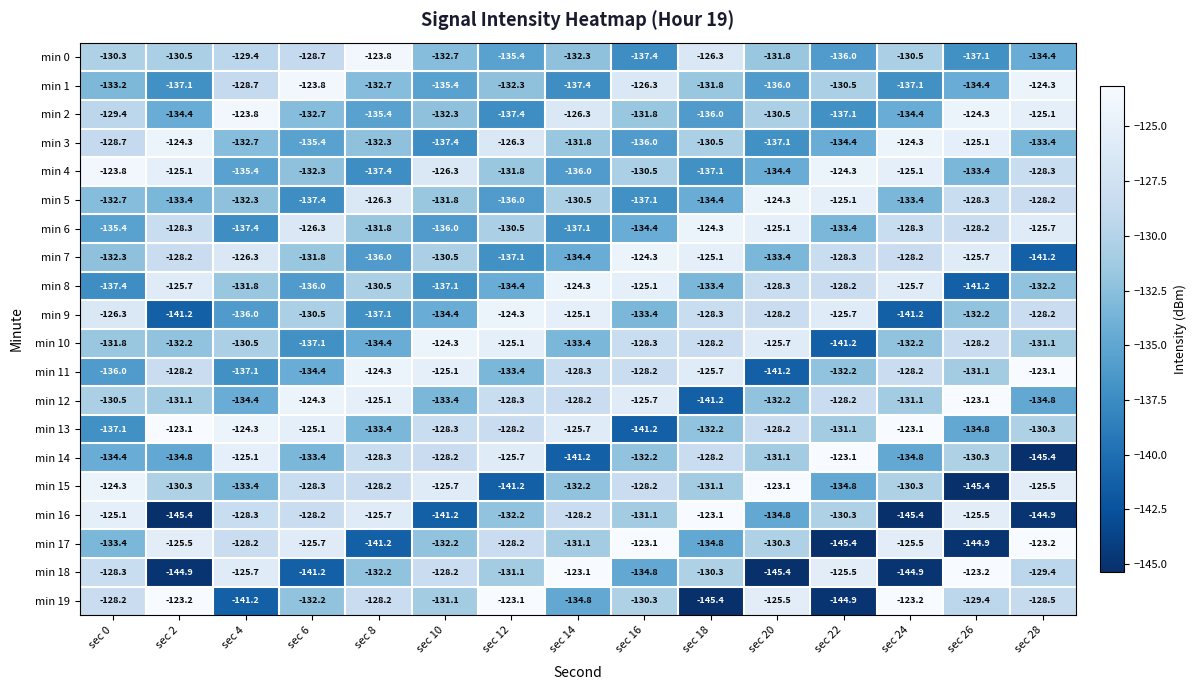

How many series are shown in this chart?

20